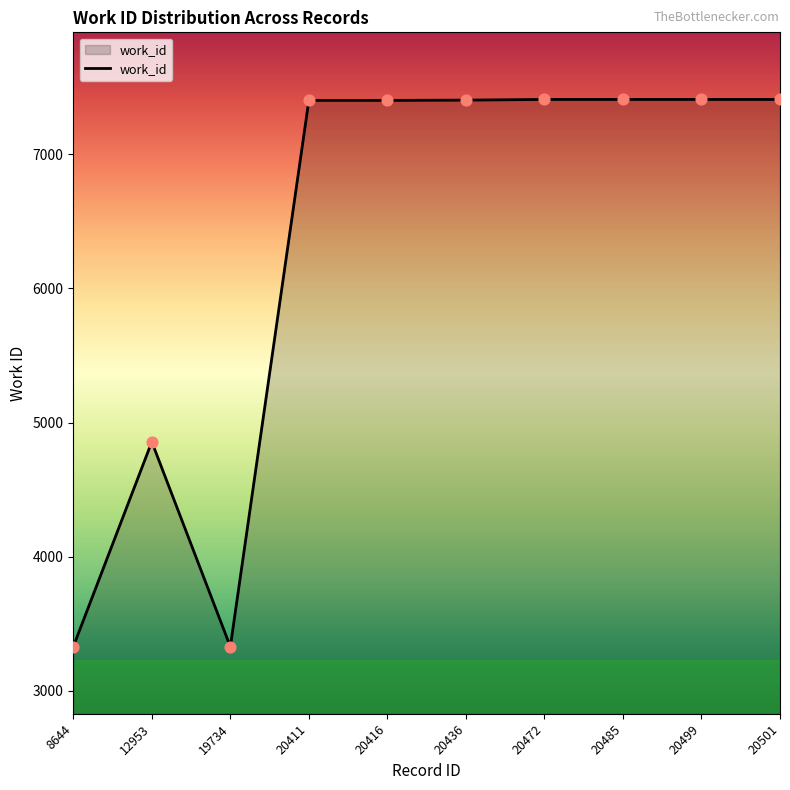

What is the change in value from 12953 to 20485?

+2551